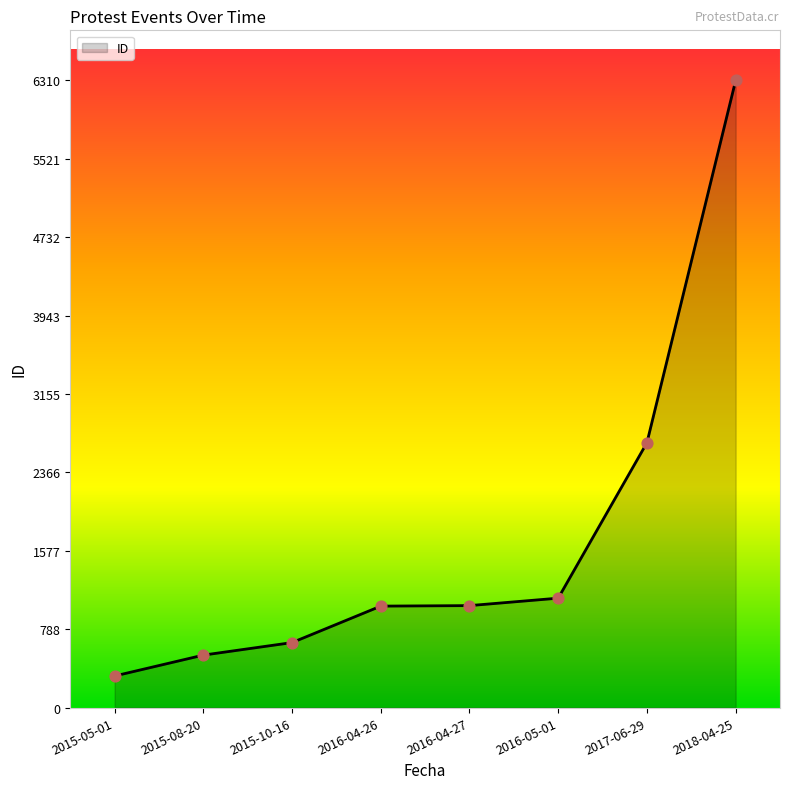

What is the change in value from 2015-05-01 to 2016-04-26?

+703